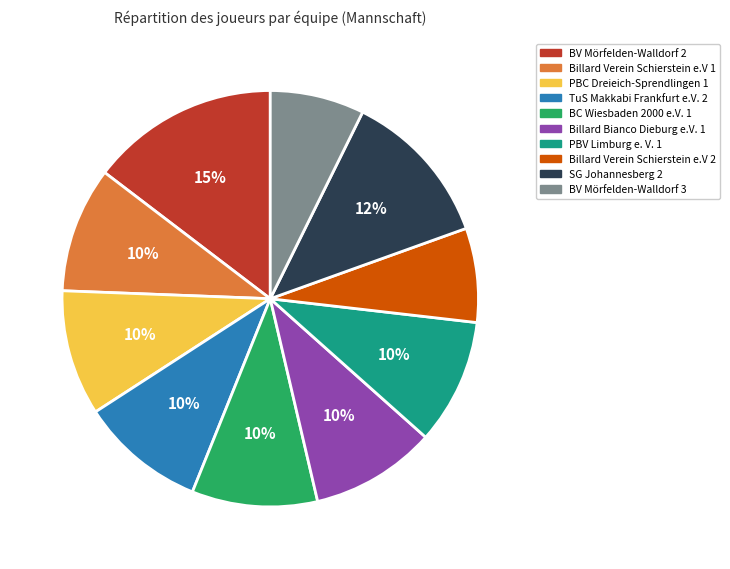

To the nearest percent, what portion does Billard Bianco Dieburg e.V. 1 represent?

10%